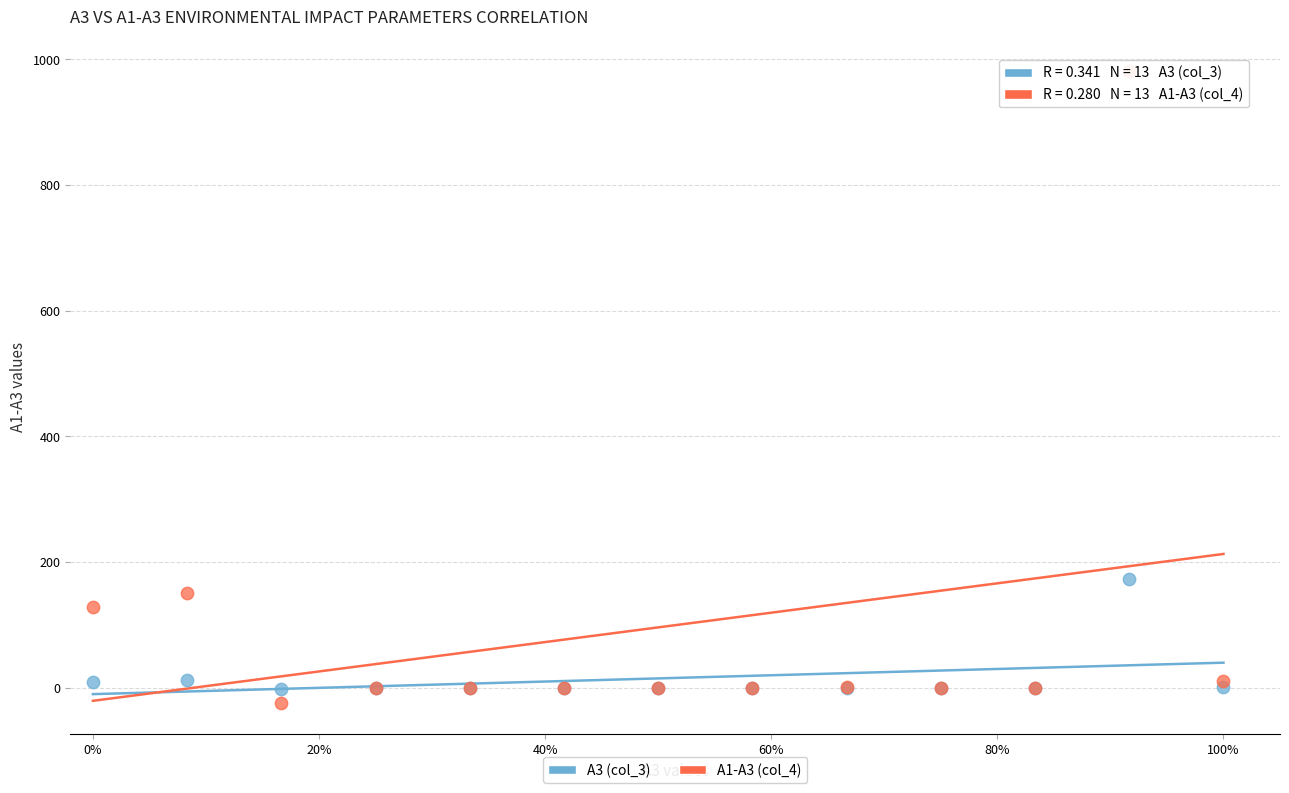

Which series has the largest Y range (max minus min)?

A1-A3 (col_4)